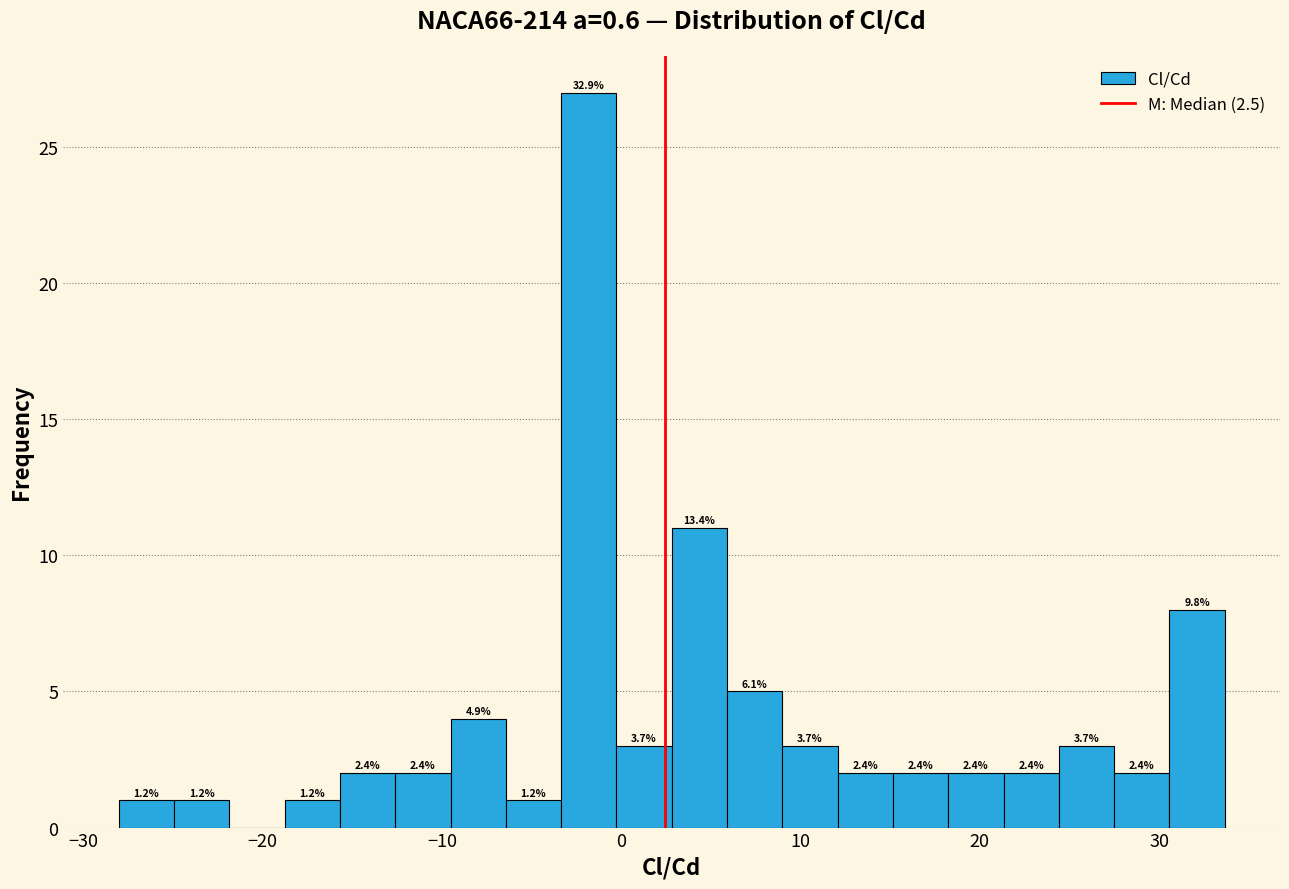

Around what value on the x-axis is the tallest bar? Give the approximate position of its centre, as read against the axis.

-2